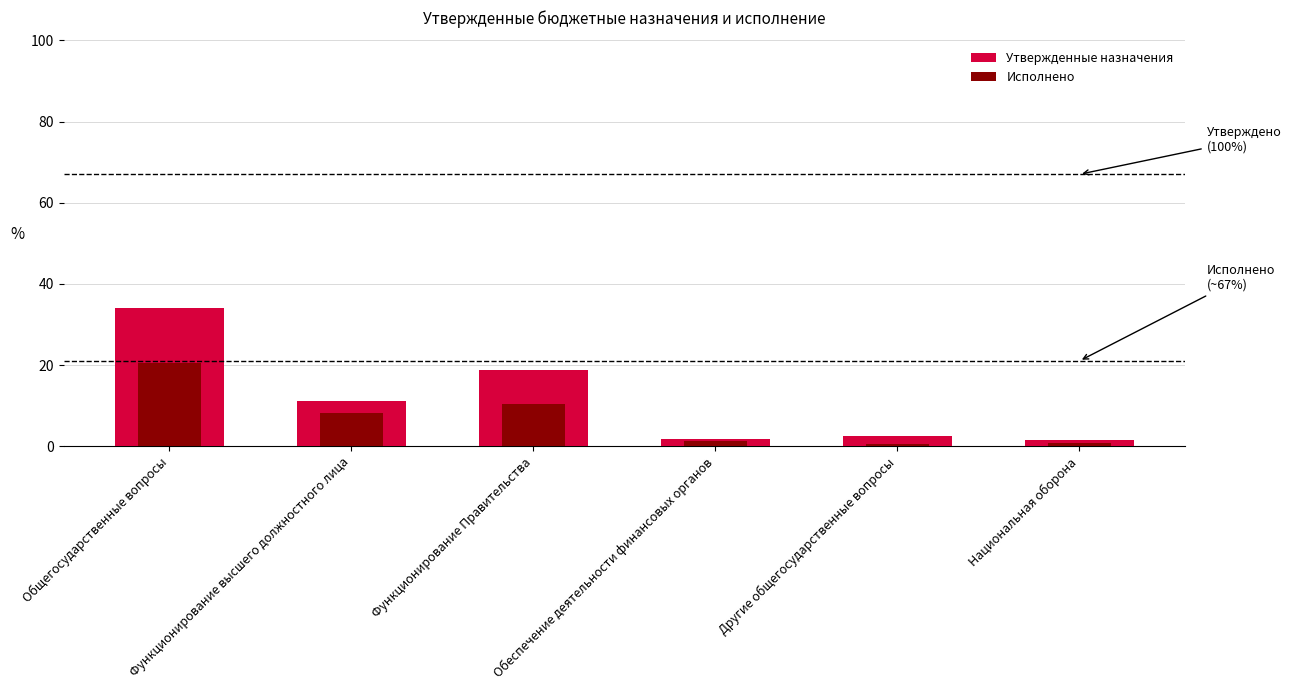

How many data points in Исполнено are above 8?

3